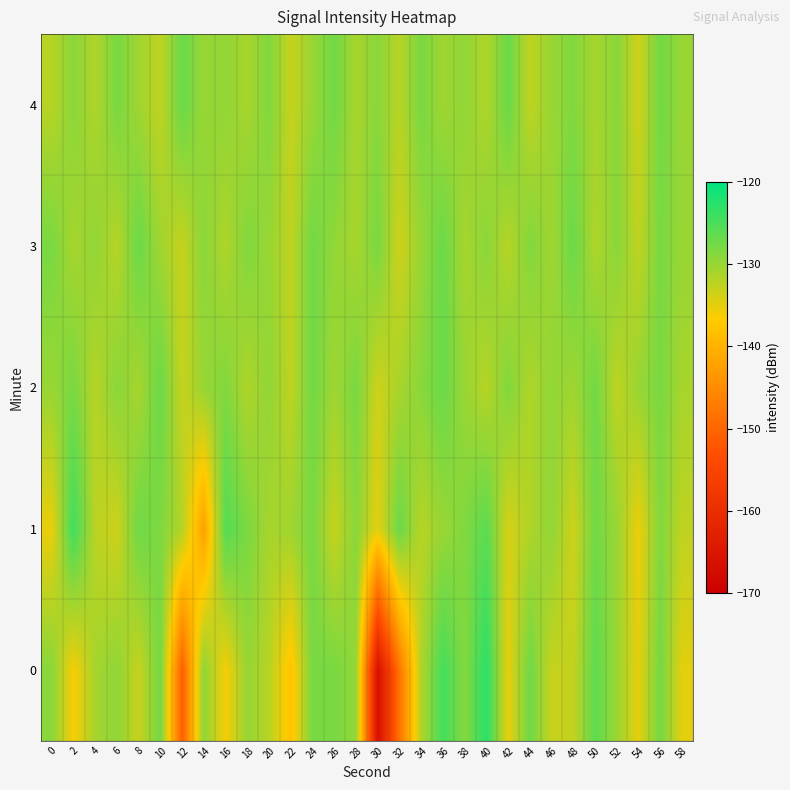

What is the smallest value displayed?

-166.3